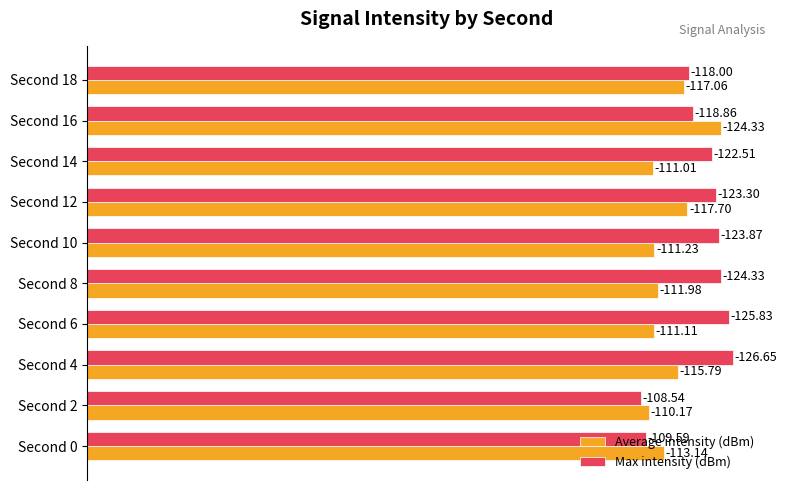

What are all the series names shown in the legend?

Average intensity (dBm), Max intensity (dBm)